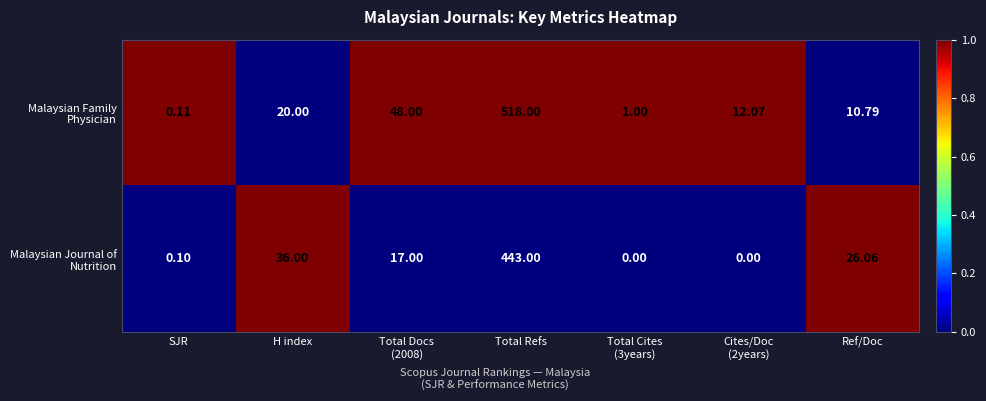

At which label does Malaysian Journal of Nutrition reach its peak?

Total Refs